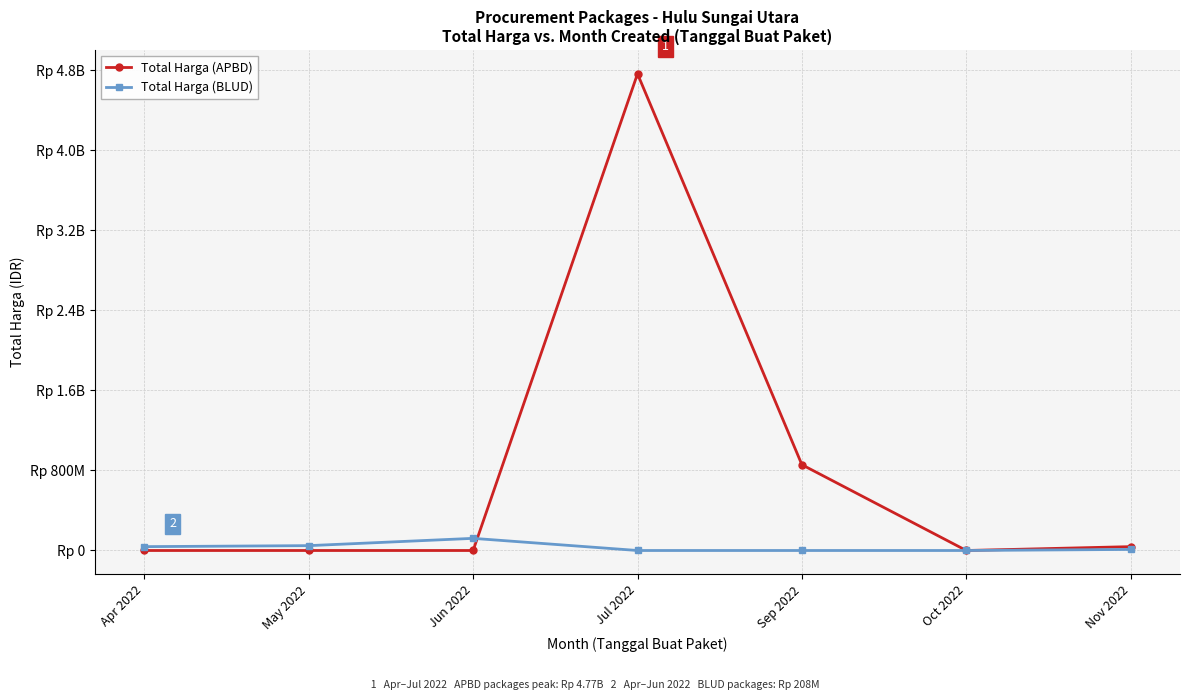

What is the total value across all series at Apr 2022?

38544000